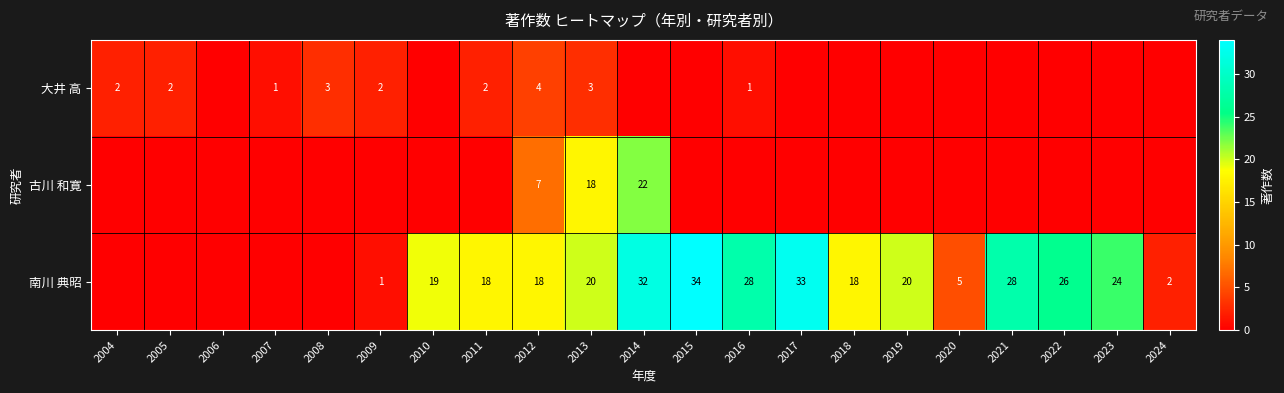

What is the sum of the 南川 典昭 values at 2018 and 2017?

51